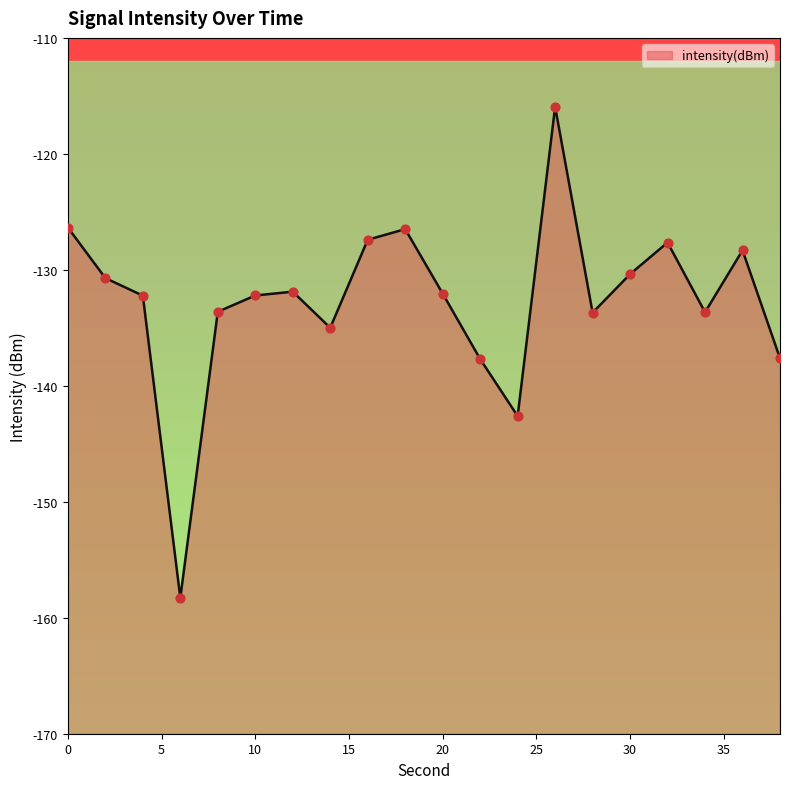

What is the change in value from 14 to 32?

+7.4